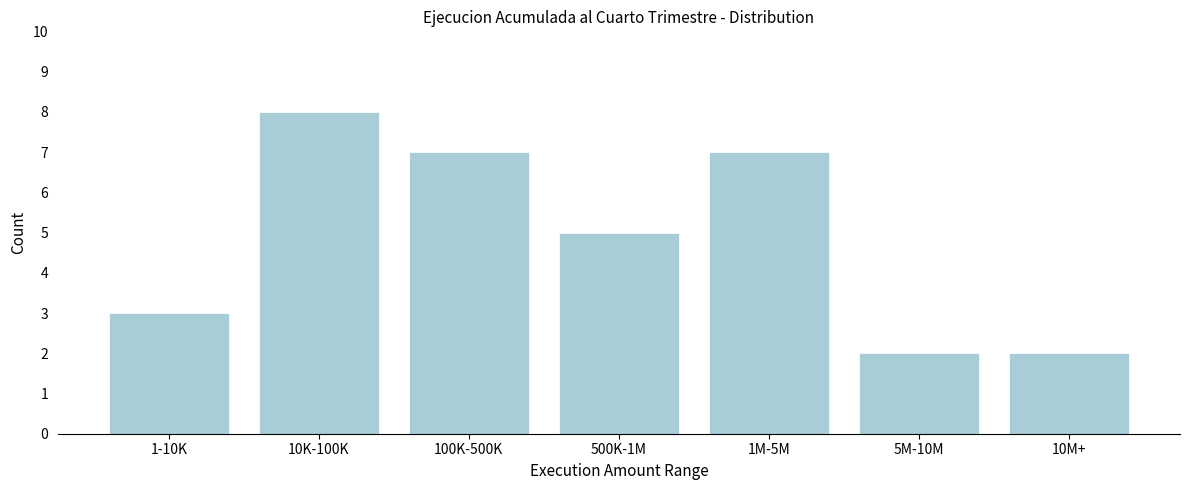

Reading right to left, transcribe all the data shown in this chart.

2	2	7	5	7	8	3